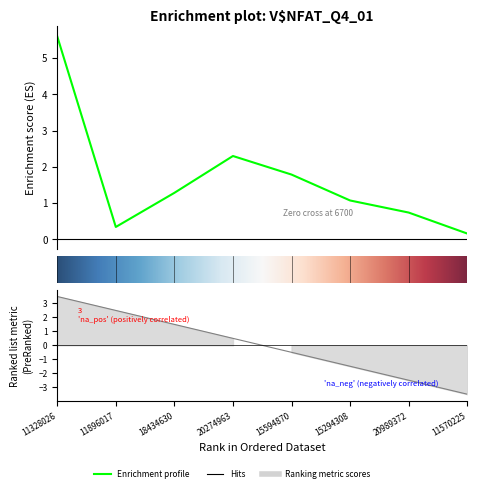

At which category does the chart reach its peak across all series?

11328026